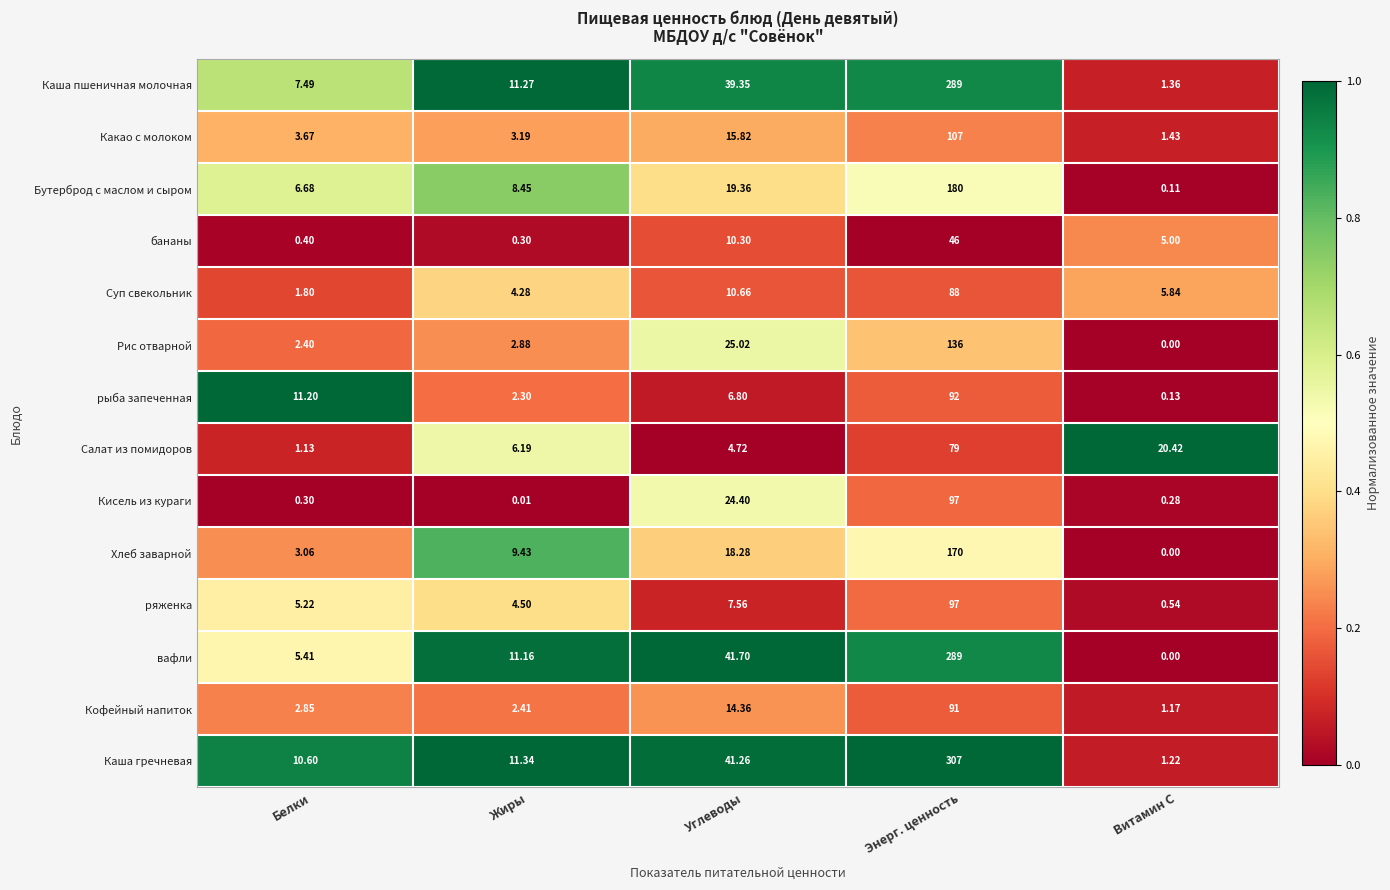

Which series has the largest total across all categories?

Каша гречневая